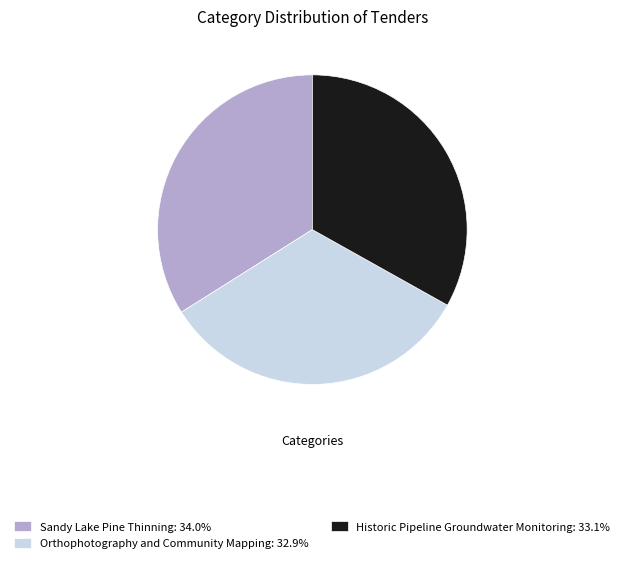

Approximately how many times larger is the value at Orthophotography and Community Mapping: 32.9% compared to Sandy Lake Pine Thinning: 34.0%?

1.0